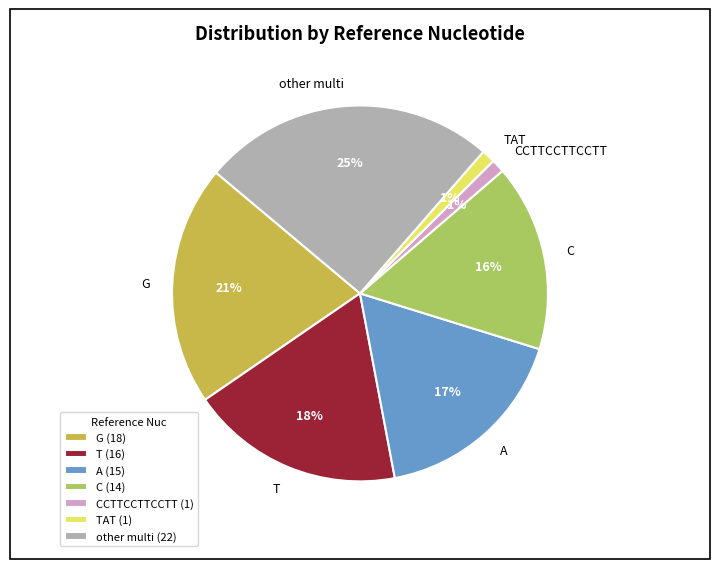

Approximately how many times larger is the value at A compared to other multi?

0.7